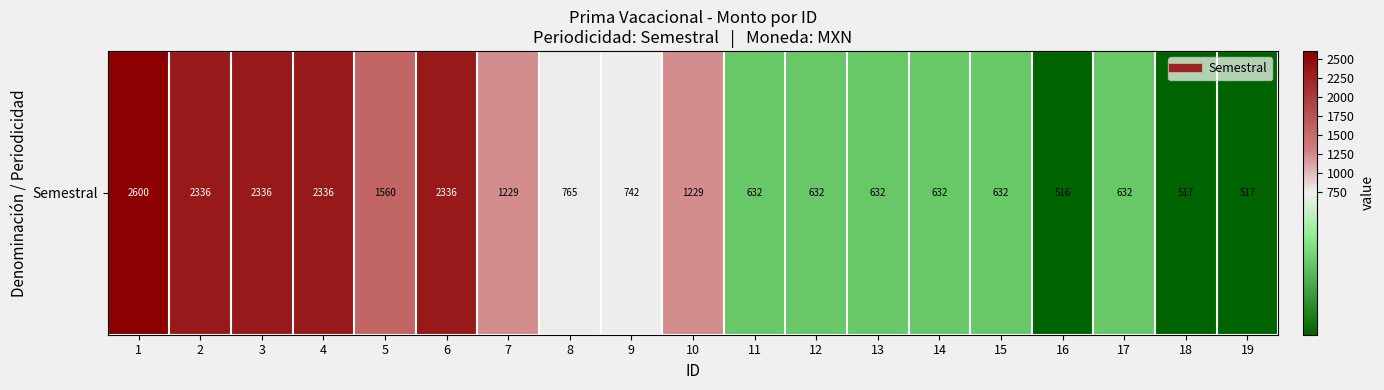

Which category has the highest value across all series?

1